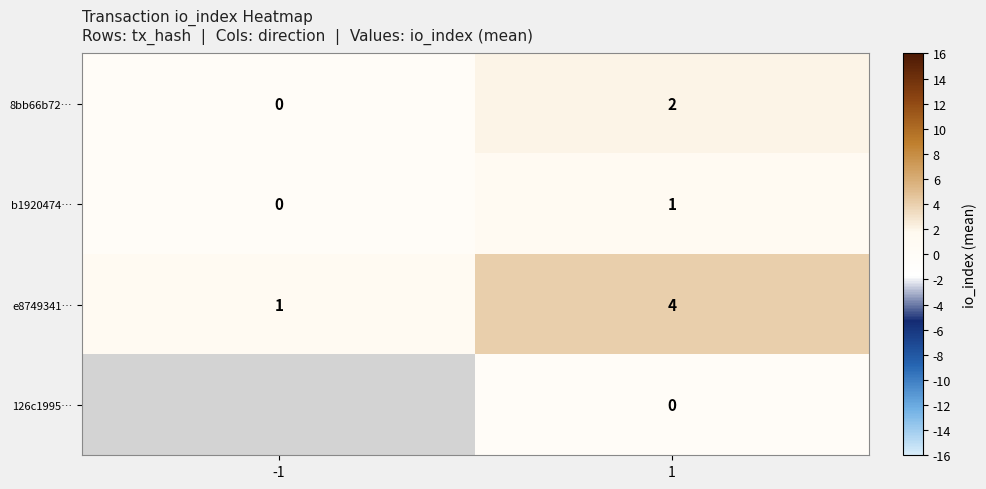

Rank the categories by e8749341… value from lowest to highest.

-1, 1